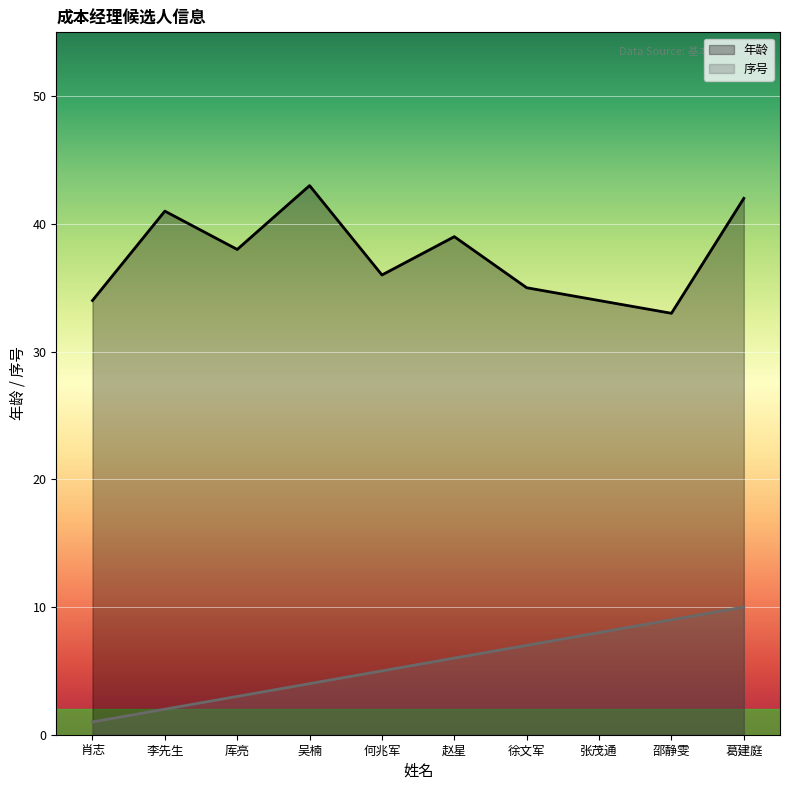

Where does the 年龄 series first go above 38?

李先生